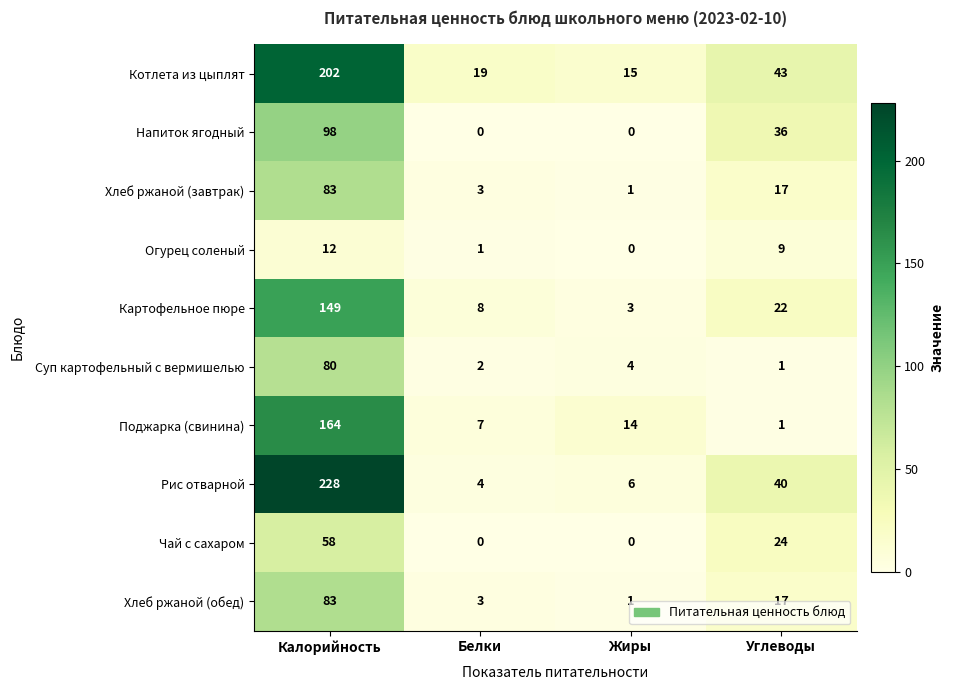

At which category is the sum across all series the highest?

Калорийность